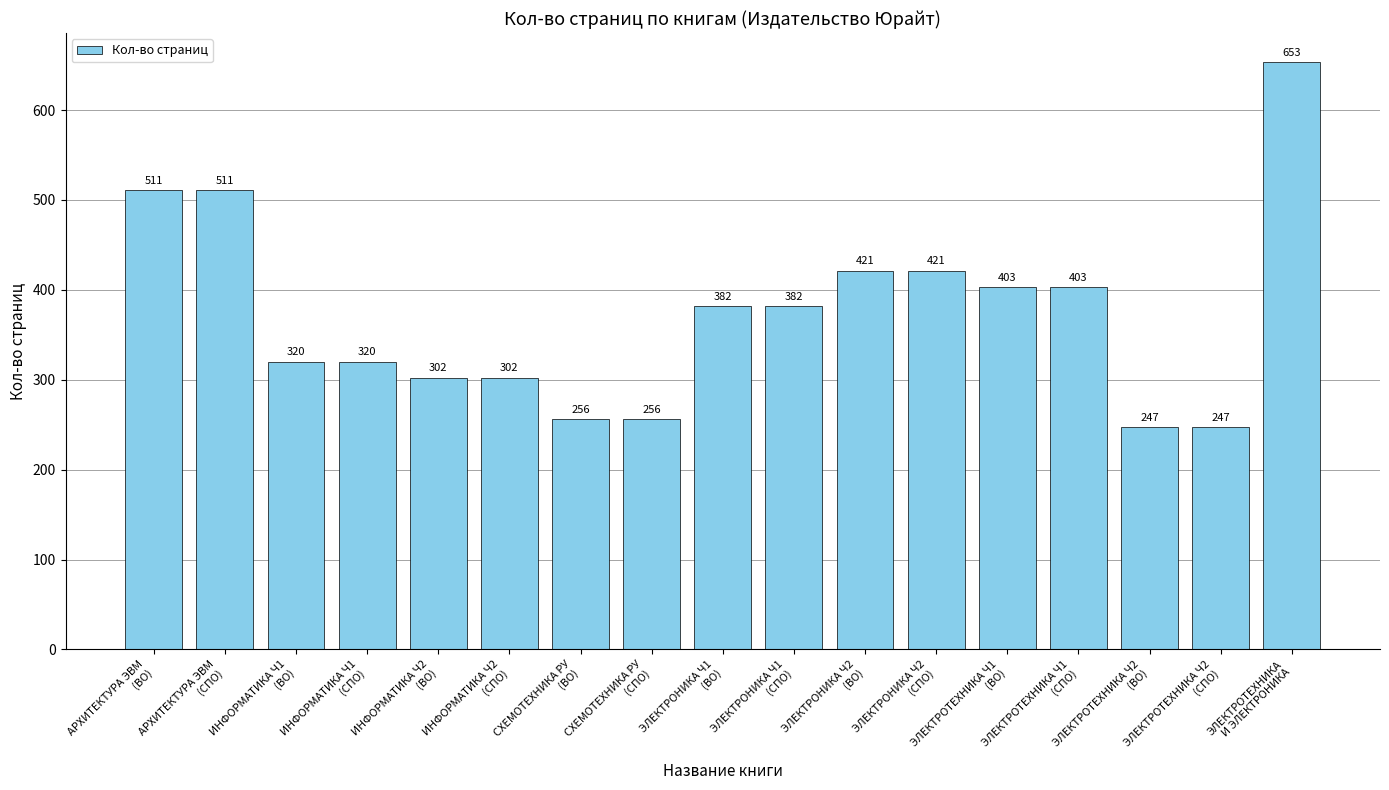

What is the sum of all values?

6337